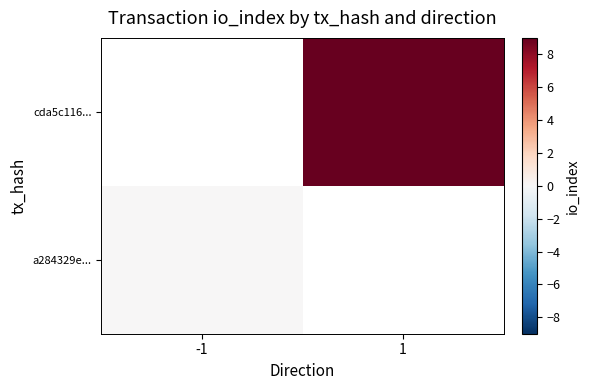

Rank the categories by a284329e... value from highest to lowest.

-1, 1